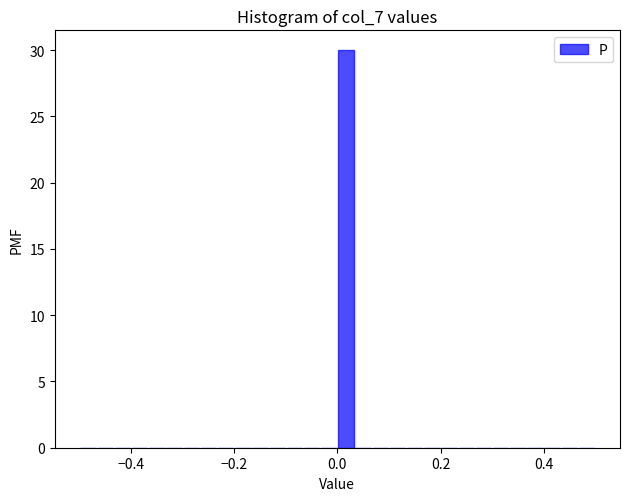

Around what value on the x-axis is the tallest bar? Give the approximate position of its centre, as read against the axis.

0.02